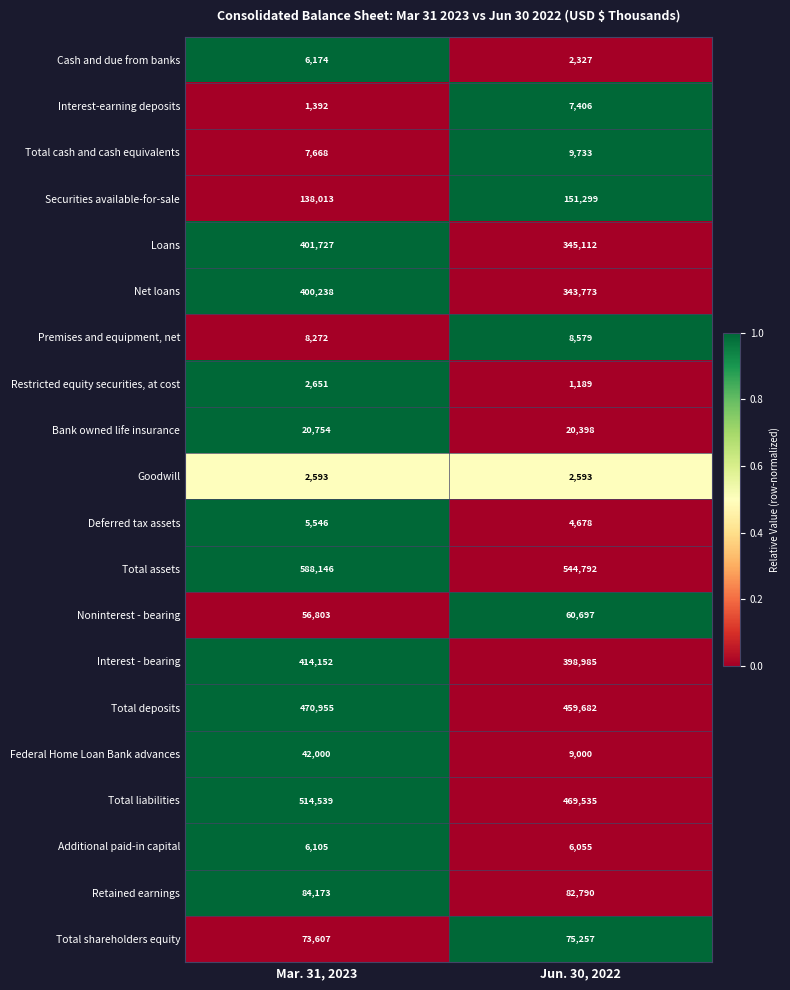

At Mar. 31, 2023, list the series in order from smallest to largest.

Interest-earning deposits, Goodwill, Restricted equity securities, at cost, Deferred tax assets, Additional paid-in capital, Cash and due from banks, Total cash and cash equivalents, Premises and equipment, net, Bank owned life insurance, Federal Home Loan Bank advances, Noninterest - bearing, Total shareholders equity, Retained earnings, Securities available-for-sale, Net loans, Loans, Interest - bearing, Total deposits, Total liabilities, Total assets